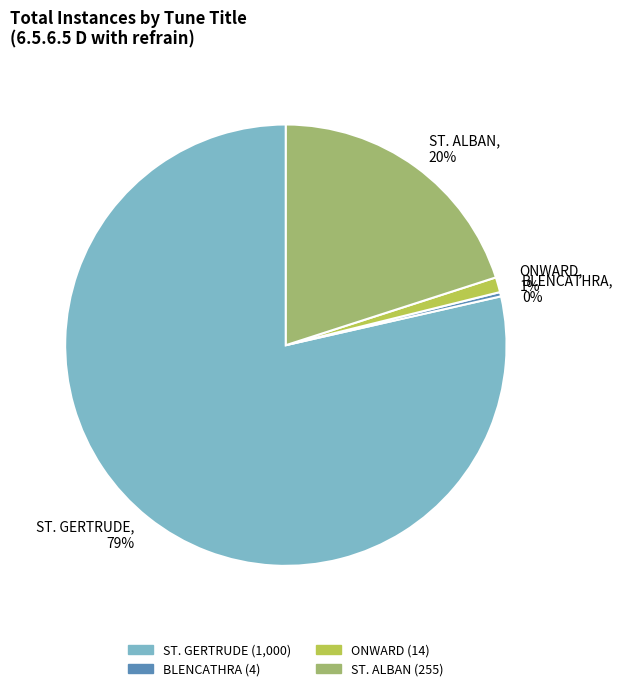

Is there a majority slice in this chart?

Yes